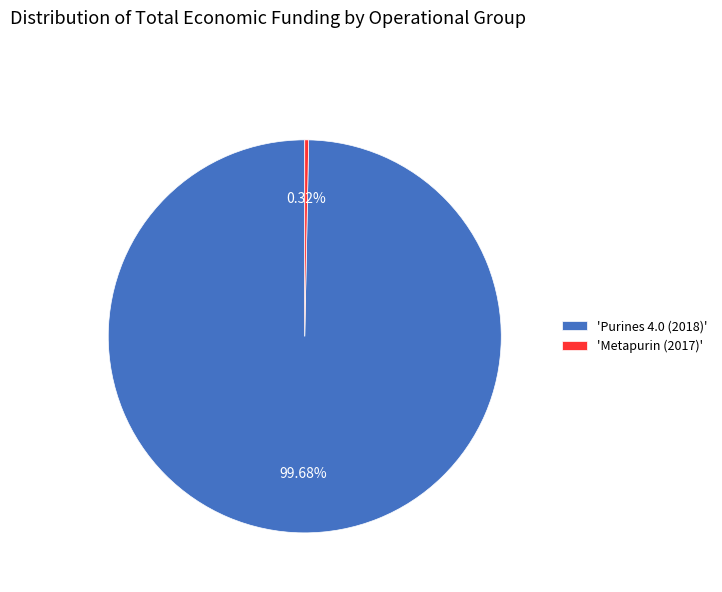

To the nearest percent, what is the difference between the largest and smallest slice percentages?

99%